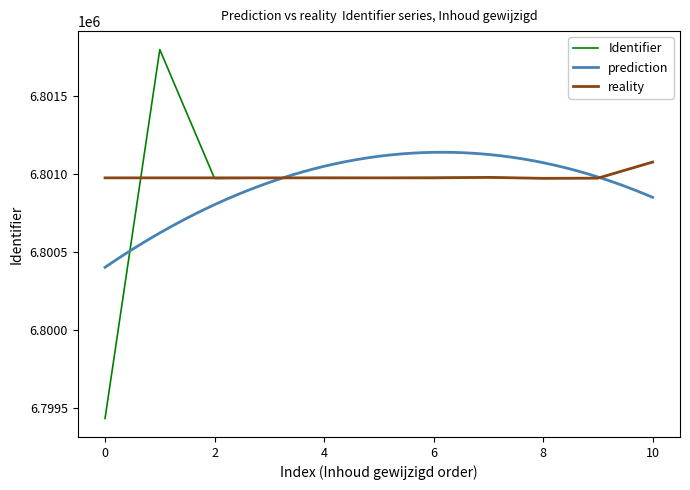

Does the chart display data point markers on the line(s)?

No